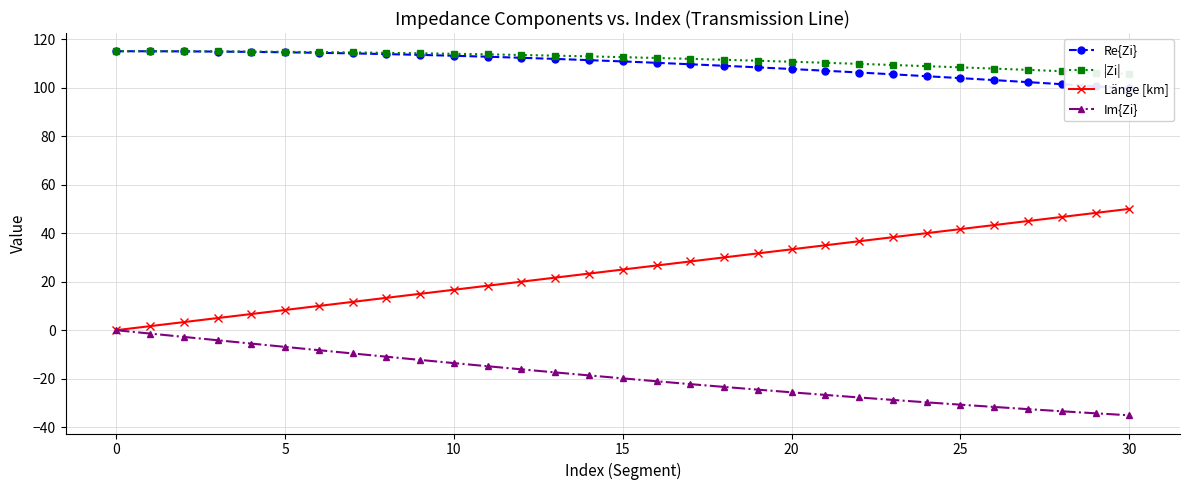

True or false: |Zi| and Länge [km] intersect in this chart.

False